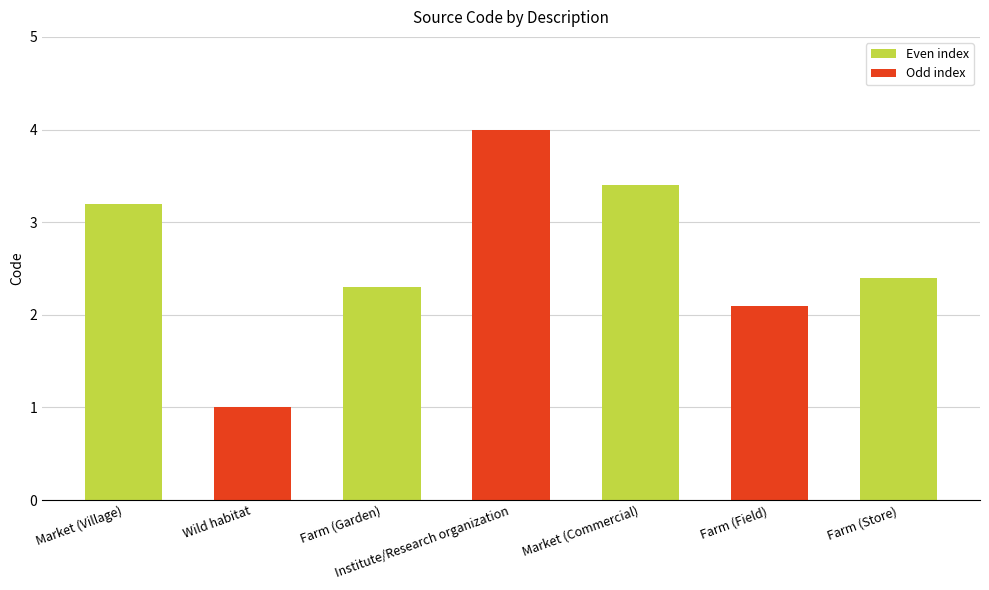

List the labels in order of value, smallest first.

Wild habitat, Farm (Field), Farm (Garden), Farm (Store), Market (Village), Market (Commercial), Institute/Research organization